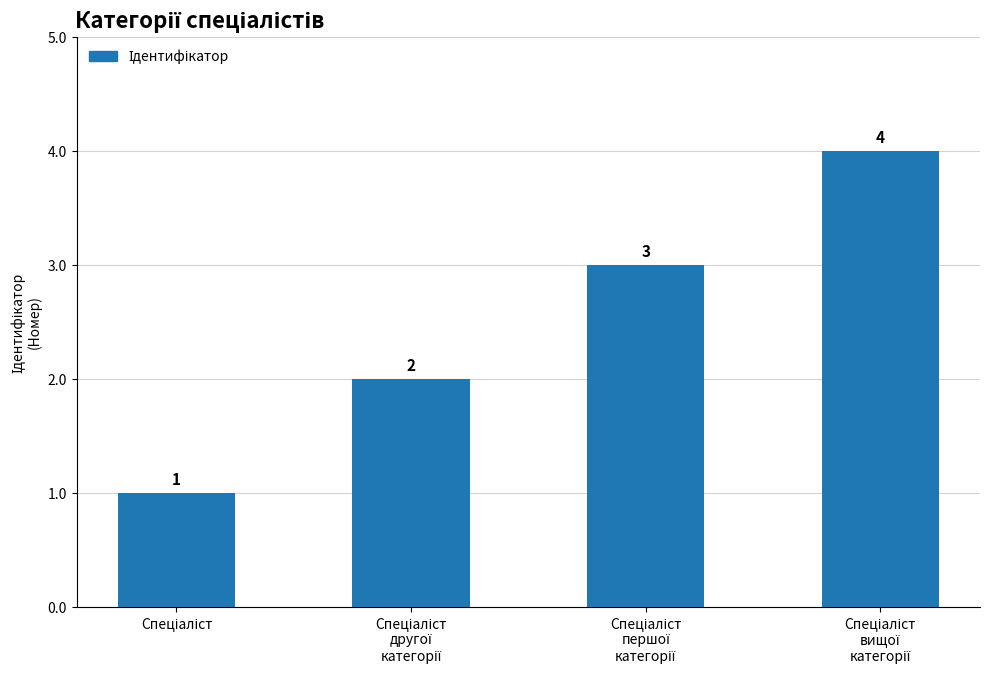

How many data points are less than 3?

2